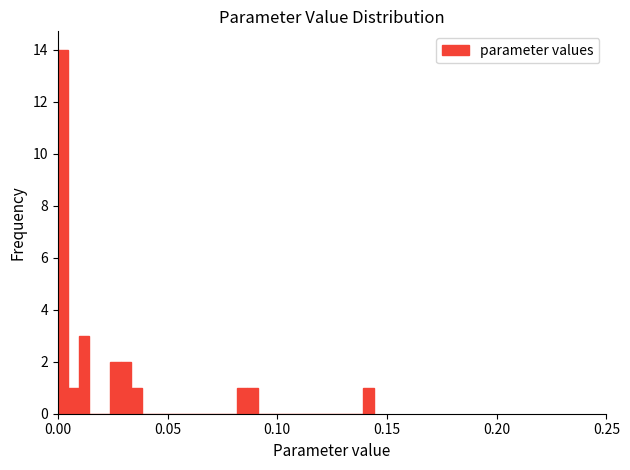

Read against the x-axis, roughly where is the centre of the tallest bar?

0.000